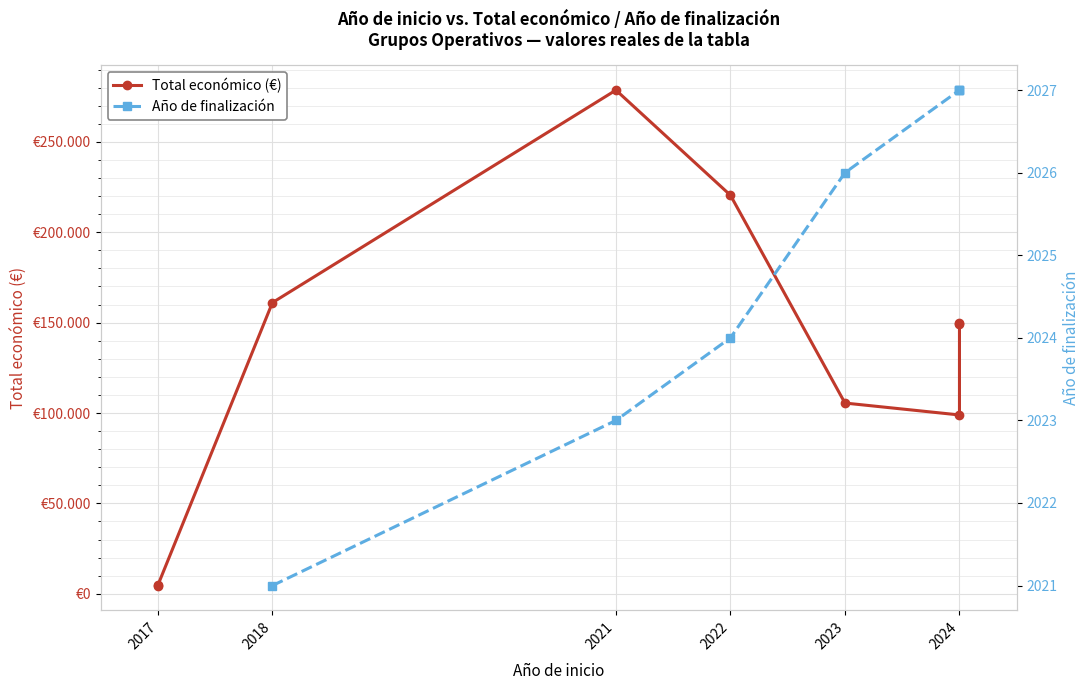

How many values in the Total económico (€) series exceed 149400?

4